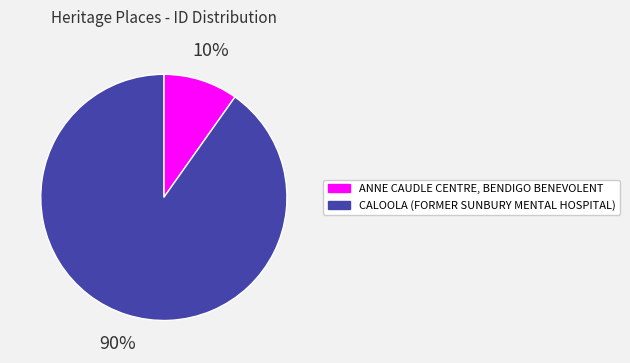

Combined, do CALOOLA (FORMER SUNBURY MENTAL HOSPITAL) and ANNE CAUDLE CENTRE, BENDIGO BENEVOLENT account for over 50%?

Yes